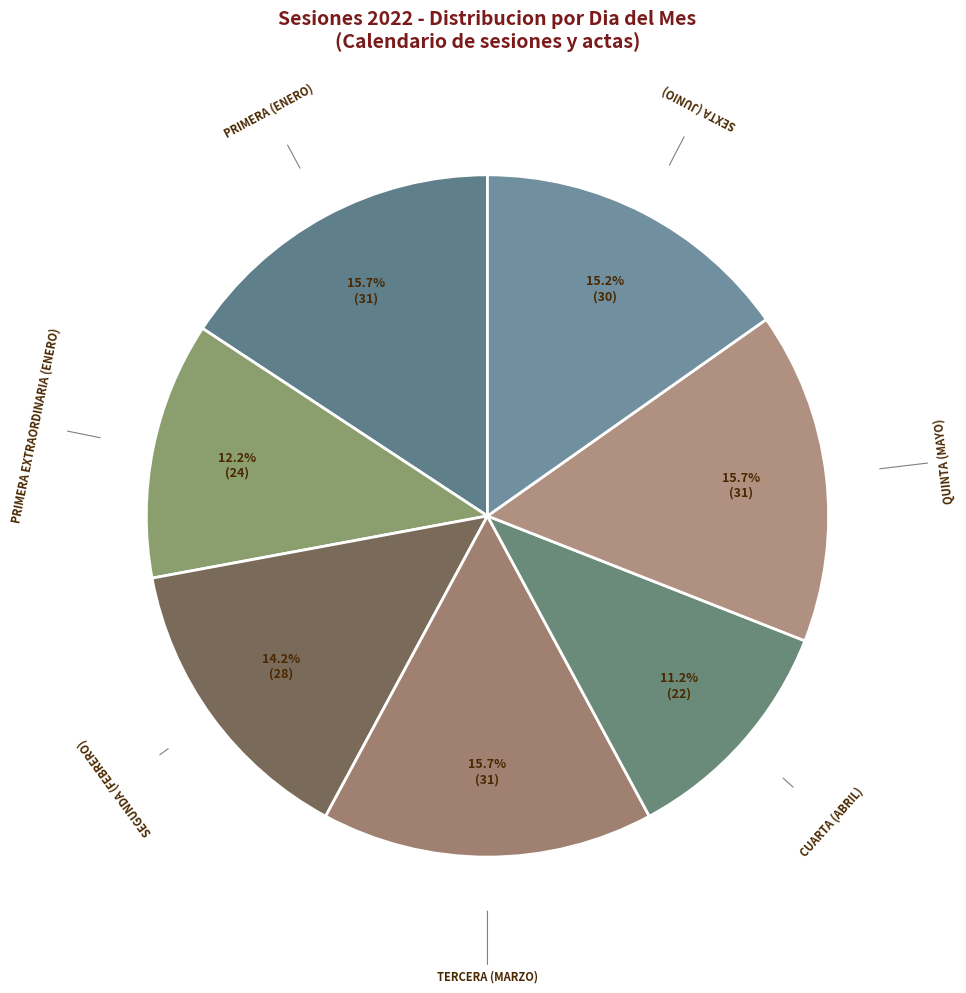

Does TERCERA (MARZO) represent more than half of the total?

No